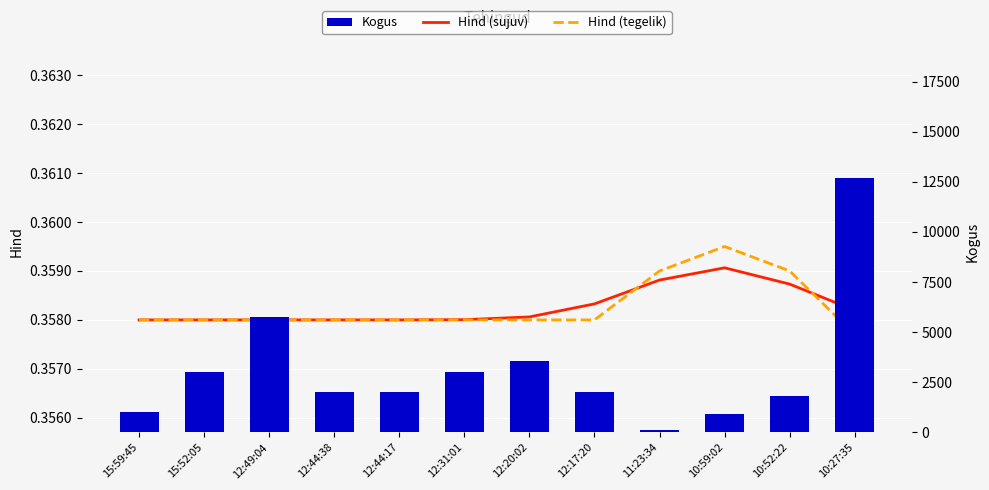

Reading left to right, list all the values displayed in this chart.

Hind (sujuv): 15:59:45=0.4	15:52:05=0.4	12:49:04=0.4	12:44:38=0.4	12:44:17=0.4	12:31:01=0.4	12:20:02=0.4	12:17:20=0.4	11:23:34=0.4	10:59:02=0.4	10:52:22=0.4	10:27:35=0.4
Hind (tegelik): 15:59:45=0.4	15:52:05=0.4	12:49:04=0.4	12:44:38=0.4	12:44:17=0.4	12:31:01=0.4	12:20:02=0.4	12:17:20=0.4	11:23:34=0.4	10:59:02=0.4	10:52:22=0.4	10:27:35=0.4
Kogus: 15:59:45=1000.0	15:52:05=3000.0	12:49:04=5776.0	12:44:38=2000.0	12:44:17=2000.0	12:31:01=3000.0	12:20:02=3540.0	12:17:20=2000.0	11:23:34=140.0	10:59:02=900.0	10:52:22=1820.0	10:27:35=12690.0